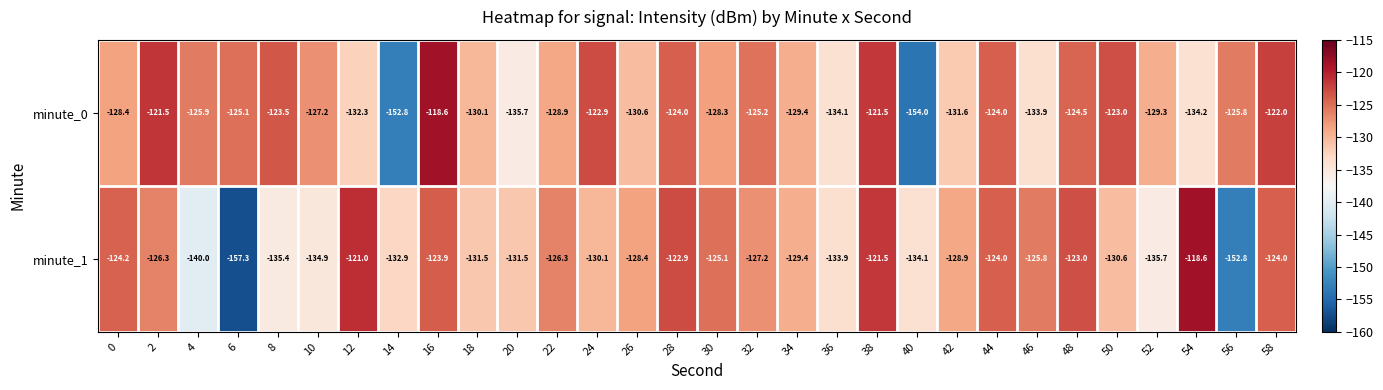

Is it true that minute_1 equals -189.3 at 58?

False